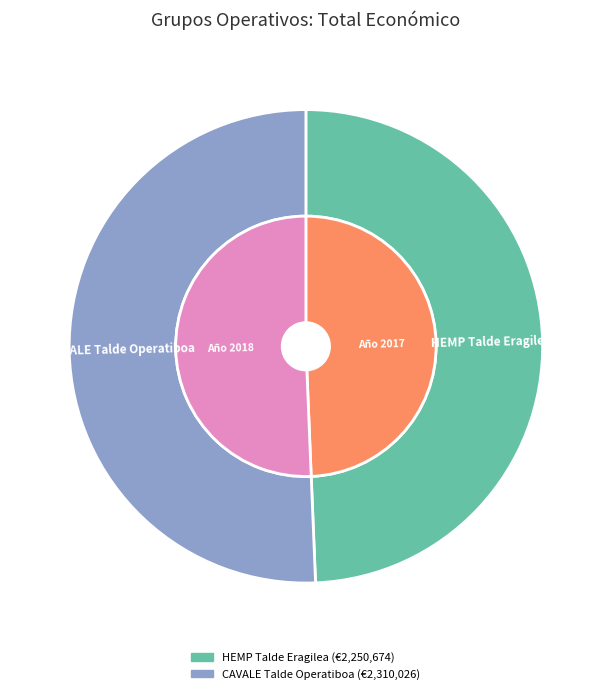

Between CAVALE Talde Operatiboa and HEMP Talde Eragilea, which is larger?

CAVALE Talde Operatiboa